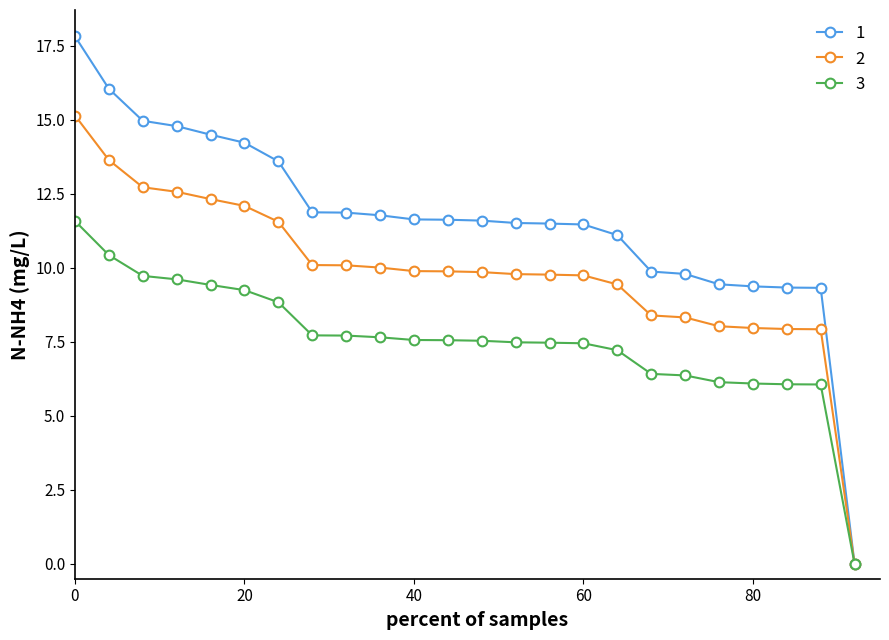

What is the greatest value displayed?

17.8